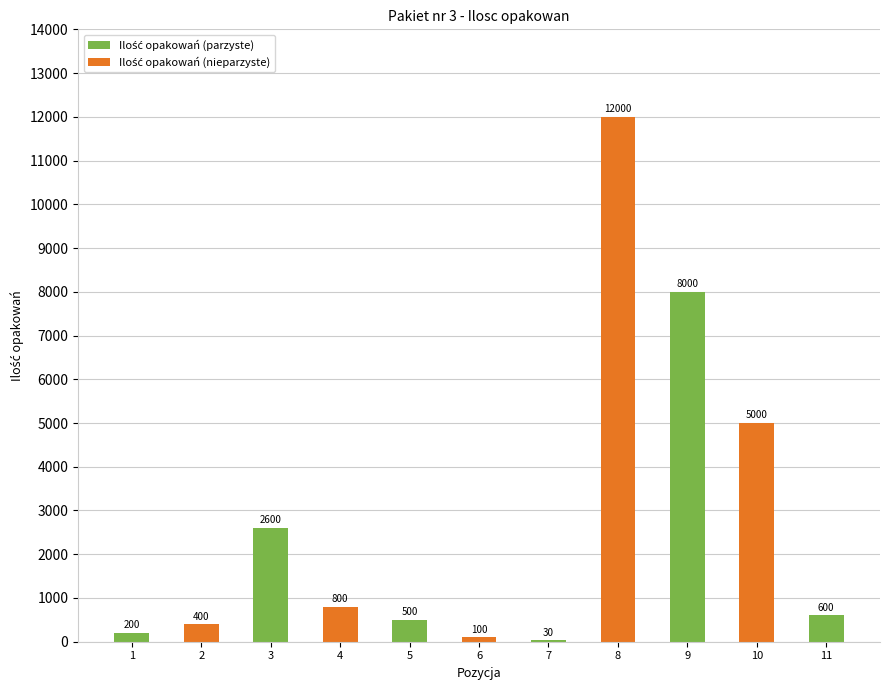

How many series are shown in this chart?

1